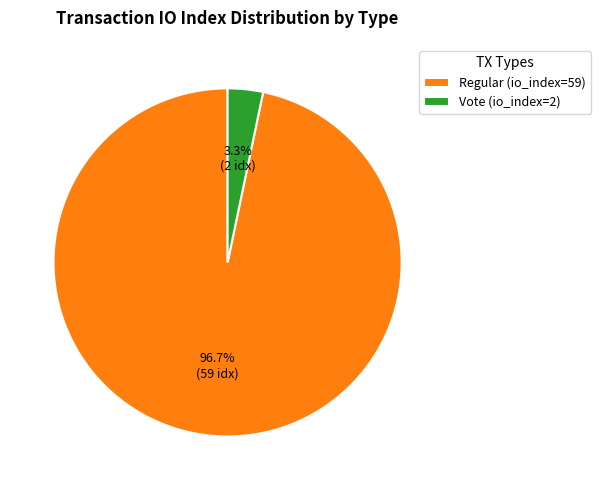

To the nearest percent, what is the combined percentage of Regular (io_index=59) and Vote (io_index=2)?

100%